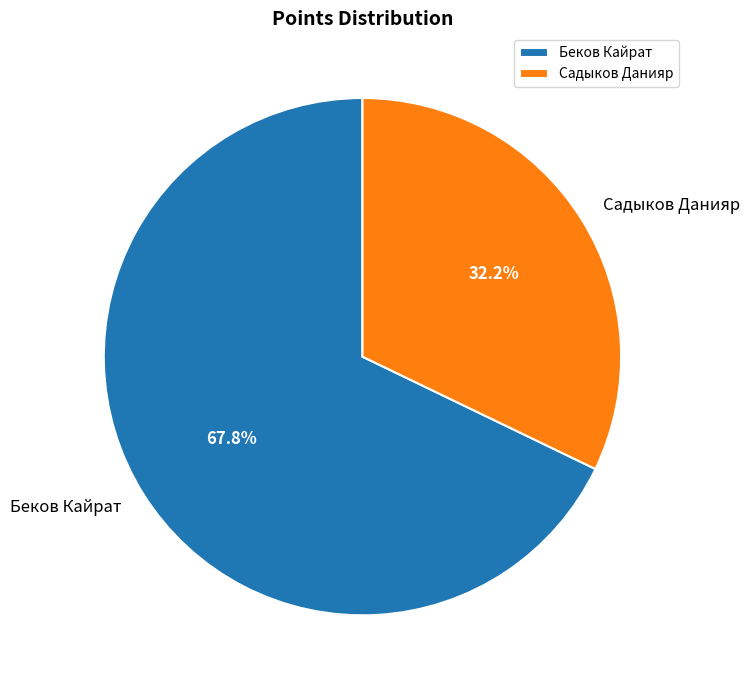

Rank the categories by value from lowest to highest.

Садыков Данияр, Беков Кайрат